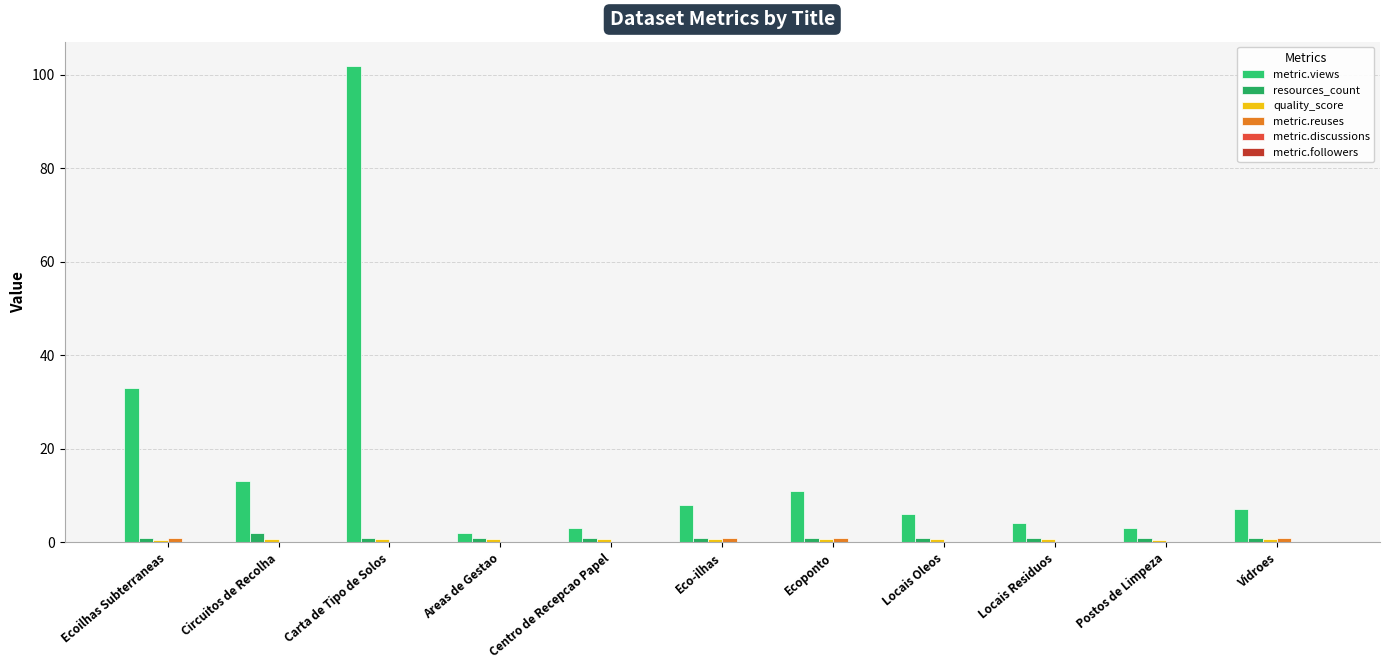

Reading left to right, transcribe all the data shown in this chart.

metric.views: 33.0	13.0	102.0	2.0	3.0	8.0	11.0	6.0	4.0	3.0	7.0
resources_count: 1.0	2.0	1.0	1.0	1.0	1.0	1.0	1.0	1.0	1.0	1.0
quality_score: 0.6	0.7	0.7	0.7	0.7	0.7	0.7	0.7	0.7	0.6	0.7
metric.reuses: 1.0	0.0	0.0	0.0	0.0	1.0	1.0	0.0	0.0	0.0	1.0
metric.discussions: 0.0	0.0	0.0	0.0	0.0	0.0	0.0	0.0	0.0	0.0	0.0
metric.followers: 0.0	0.0	0.0	0.0	0.0	0.0	0.0	0.0	0.0	0.0	0.0